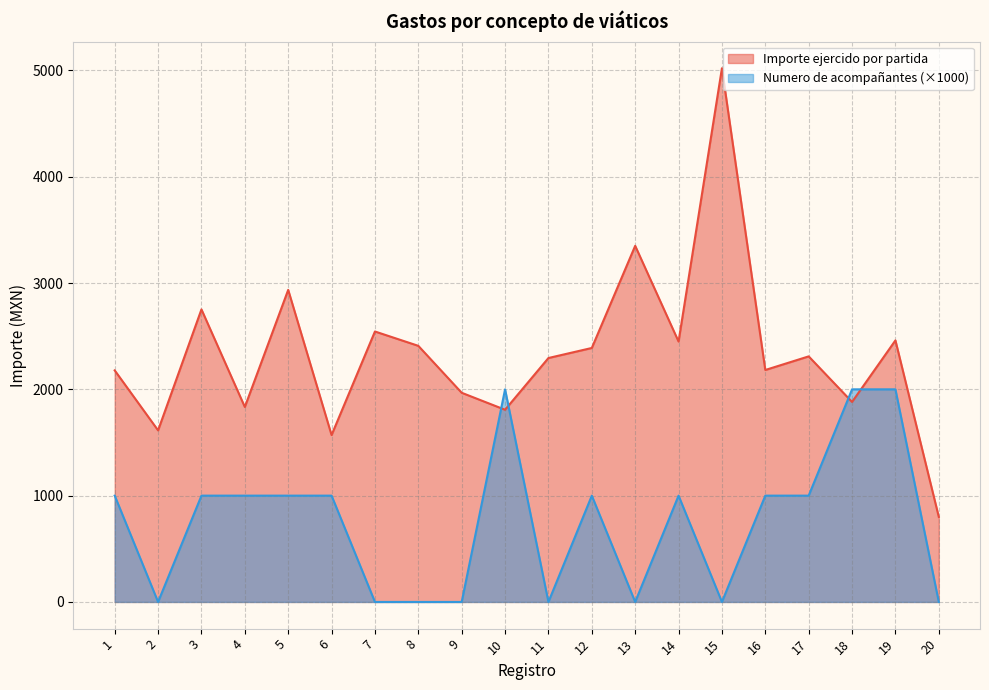

What is the total value across all series at 20?

800.0